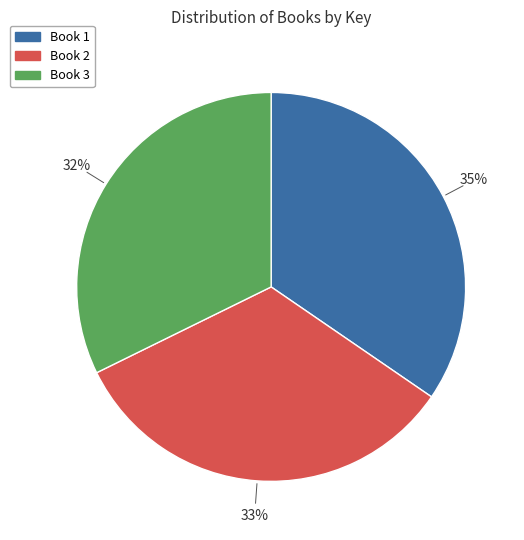

To the nearest percent, what is the average slice percentage?

33%